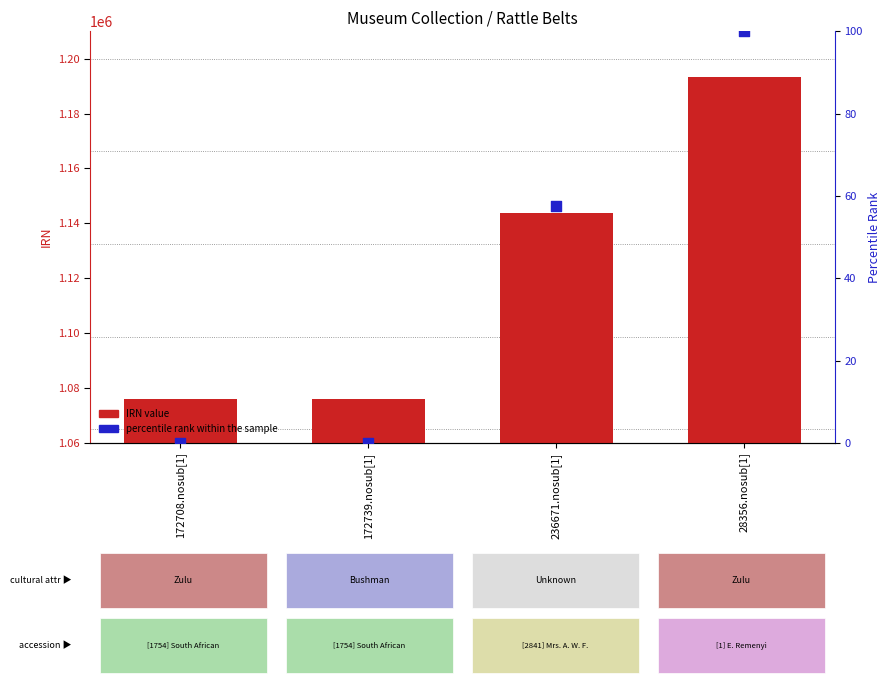

Is the value of percentile rank within the sample at 236671.nosub[1] greater than the value of IRN value at 236671.nosub[1]?

No